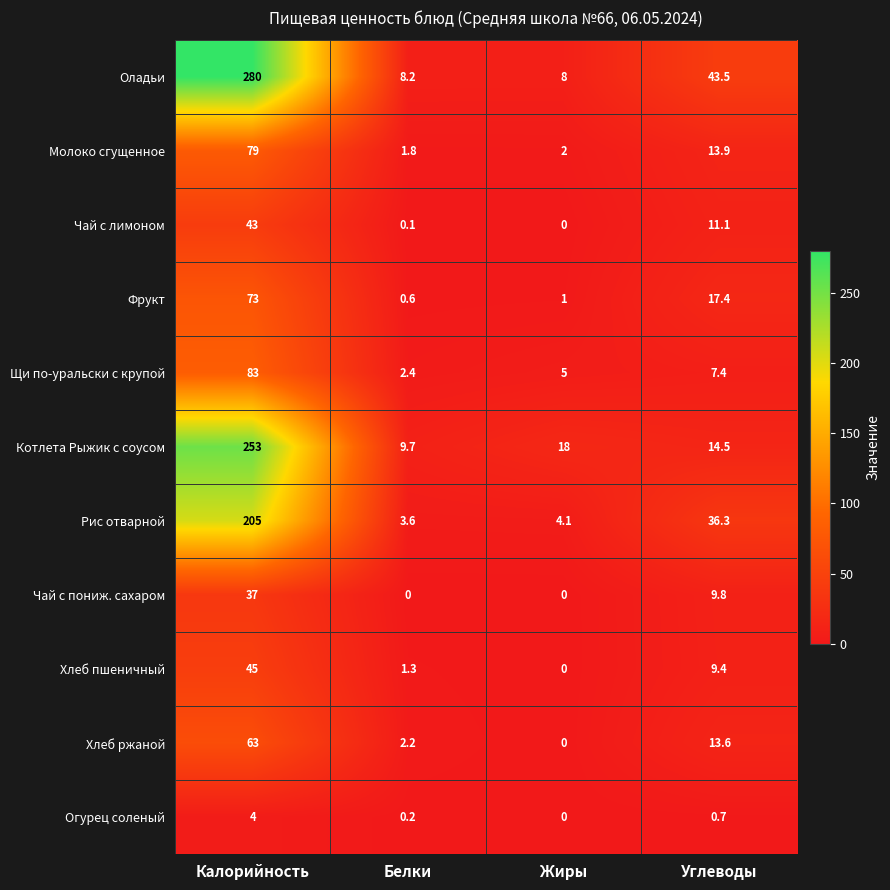

What is the difference between the Чай с пониж. сахаром values at Калорийность and Жиры?

37.0